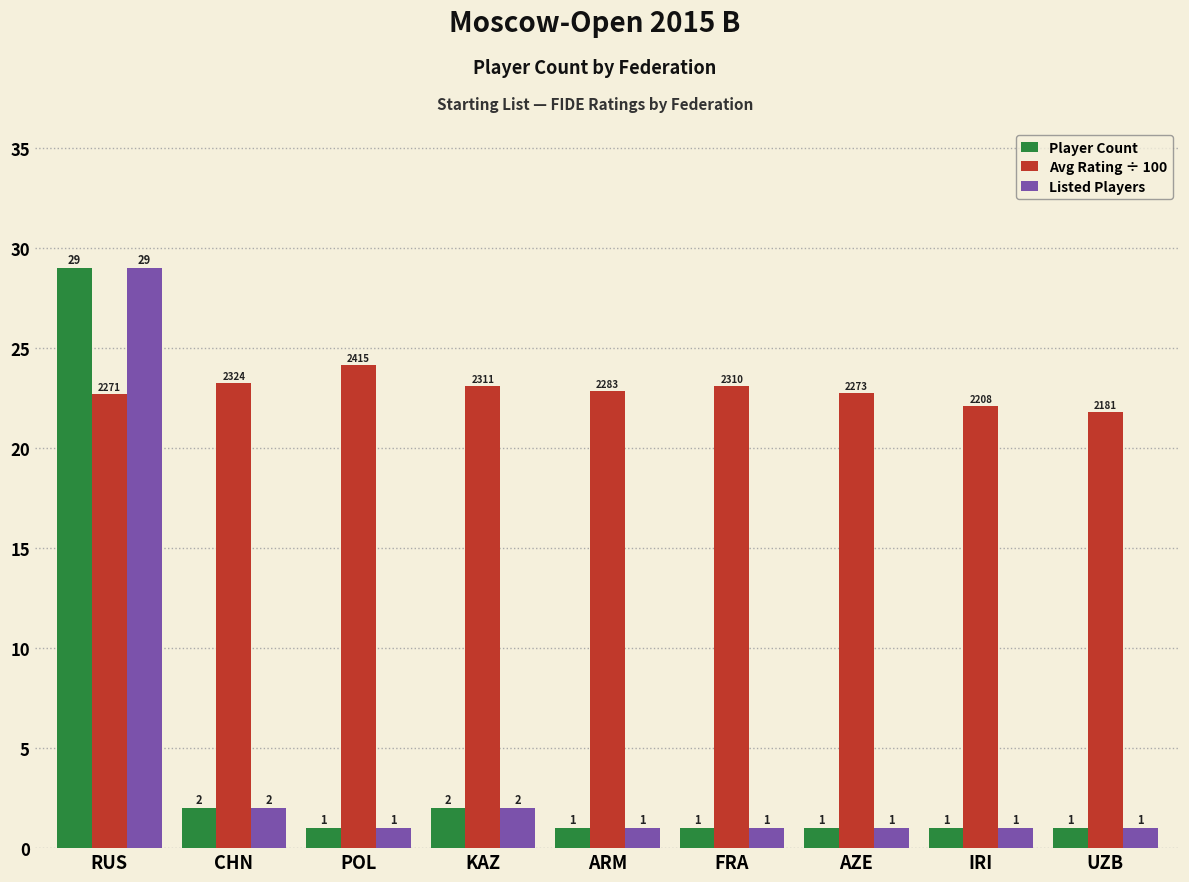

Which category has the highest value in the Avg Rating ÷ 100 series?

POL